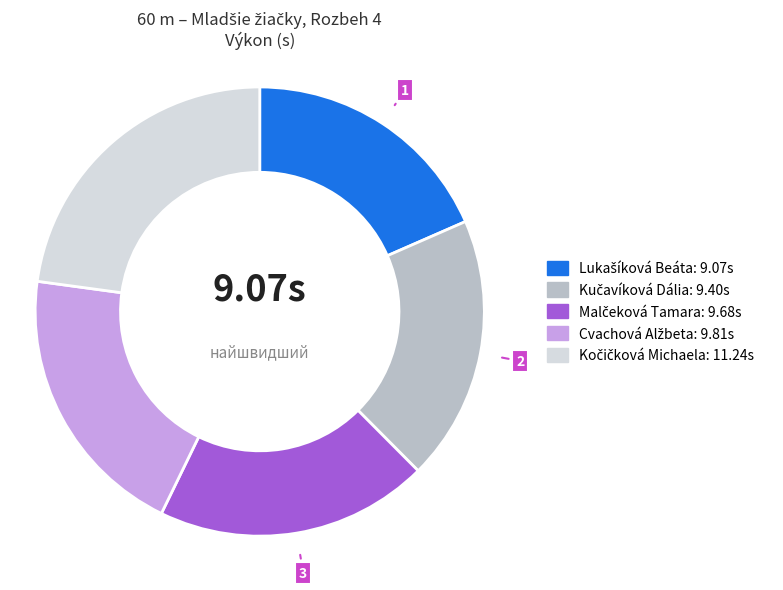

Is there a majority slice in this chart?

No